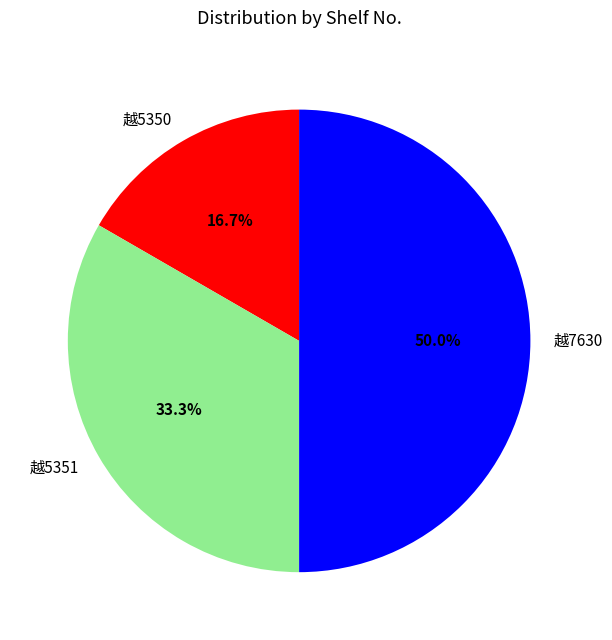

Which slice is the smallest?

越5350